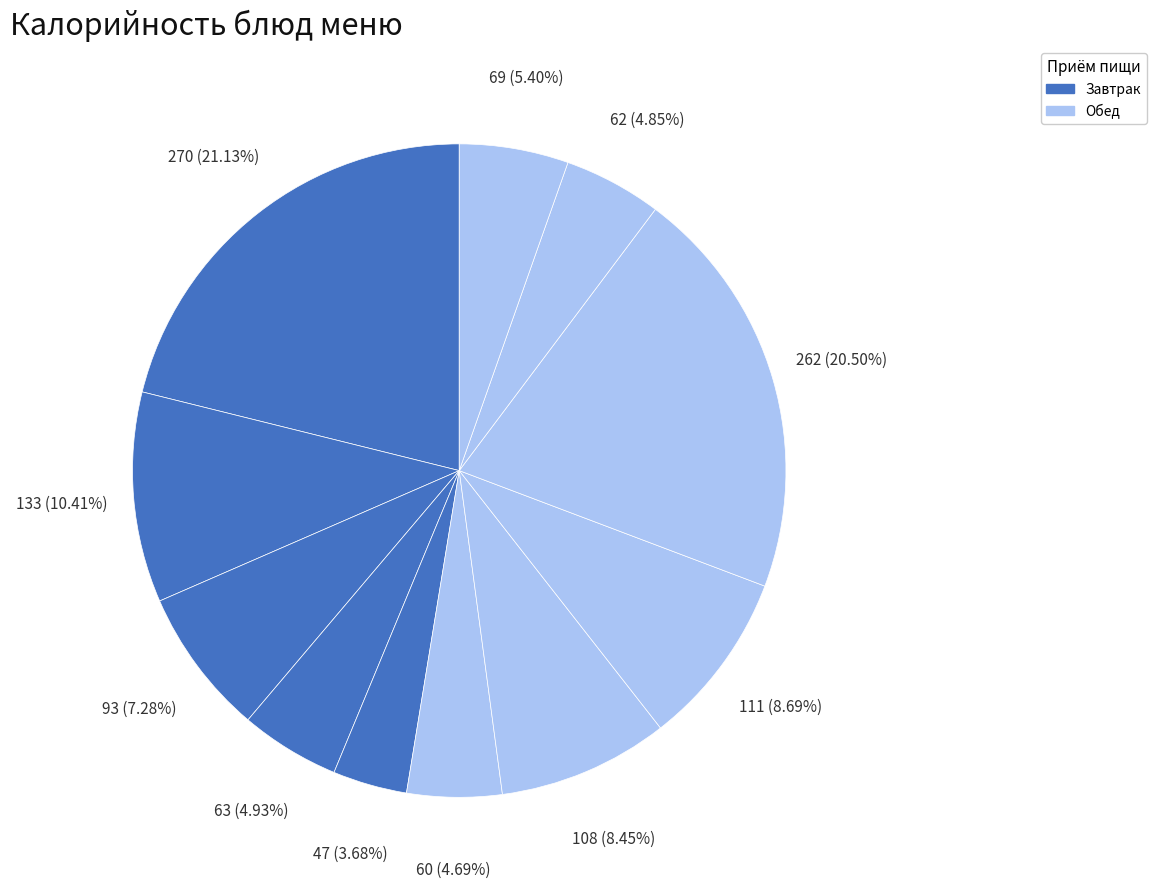

To the nearest percent, what is the difference between the largest and smallest slice percentages?

17%